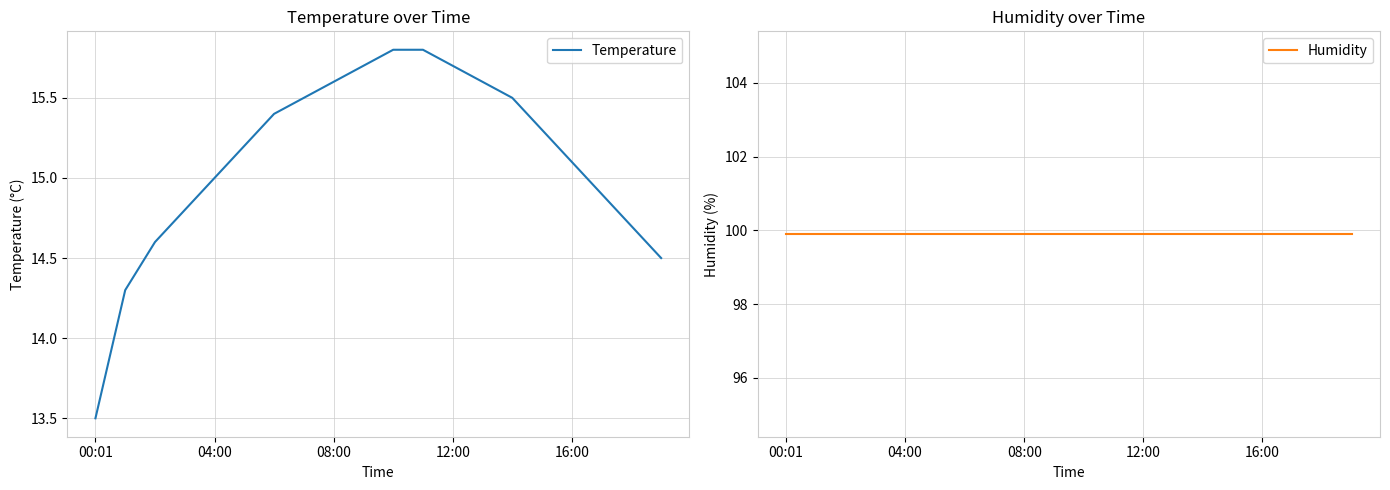

What are all the series names shown in the legend?

Temperature, Humidity